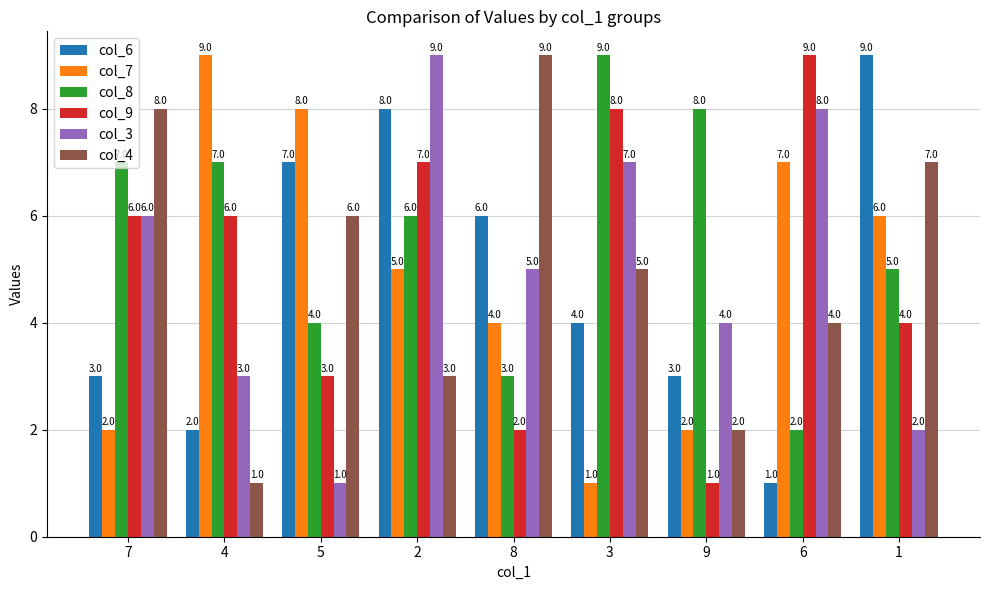

What position from the right is 6?

2